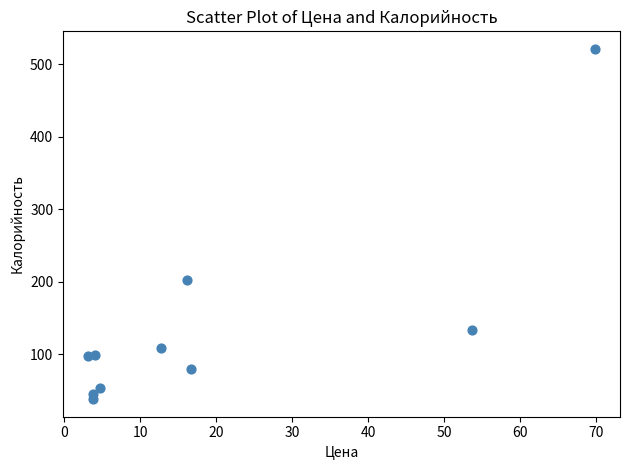

What is the range of Y values (max minus min)?

483.0